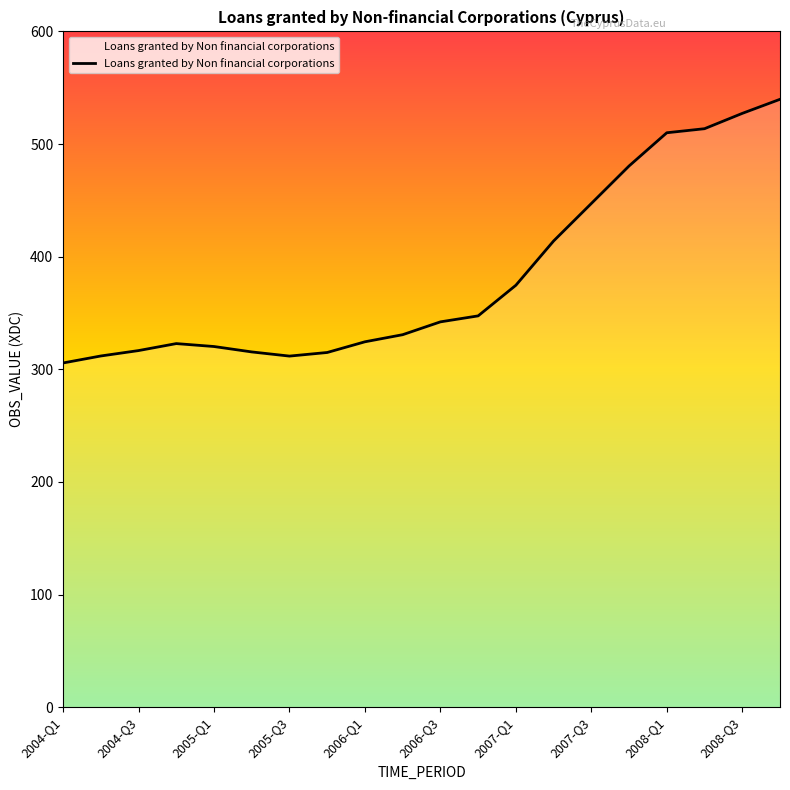

What is the difference between the maximum and minimum values?

234.1